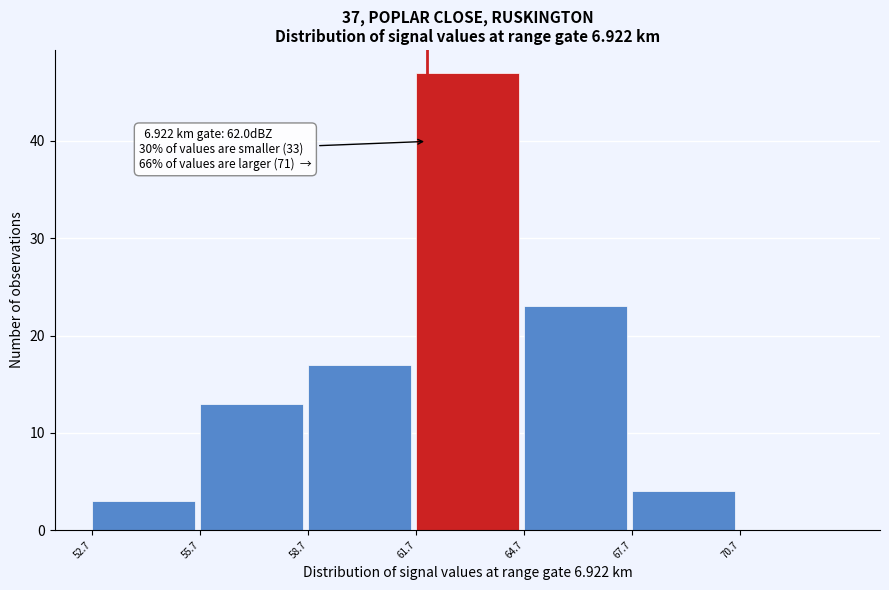

Over which range of the x-axis is the bar tallest?

61.7 to 64.7